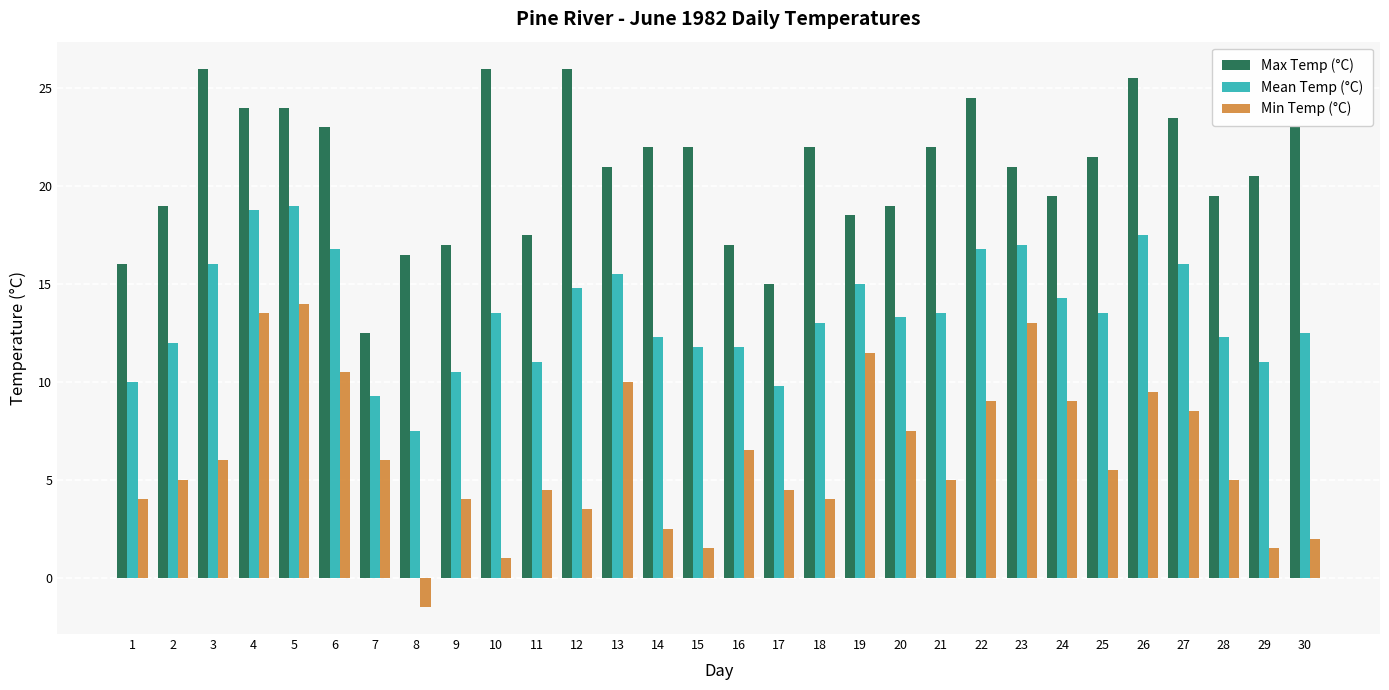

Reading right to left, transcribe all the data shown in this chart.

Max Temp (°C): 23.0	20.5	19.5	23.5	25.5	21.5	19.5	21.0	24.5	22.0	19.0	18.5	22.0	15.0	17.0	22.0	22.0	21.0	26.0	17.5	26.0	17.0	16.5	12.5	23.0	24.0	24.0	26.0	19.0	16.0
Mean Temp (°C): 12.5	11.0	12.3	16.0	17.5	13.5	14.3	17.0	16.8	13.5	13.3	15.0	13.0	9.8	11.8	11.8	12.3	15.5	14.8	11.0	13.5	10.5	7.5	9.3	16.8	19.0	18.8	16.0	12.0	10.0
Min Temp (°C): 2.0	1.5	5.0	8.5	9.5	5.5	9.0	13.0	9.0	5.0	7.5	11.5	4.0	4.5	6.5	1.5	2.5	10.0	3.5	4.5	1.0	4.0	-1.5	6.0	10.5	14.0	13.5	6.0	5.0	4.0